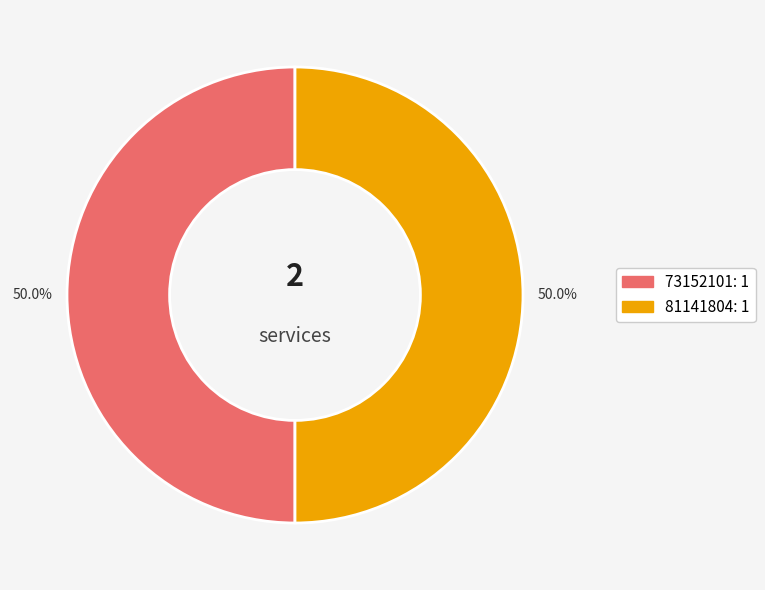

What portion of the pie excludes 81141804?

50.0%